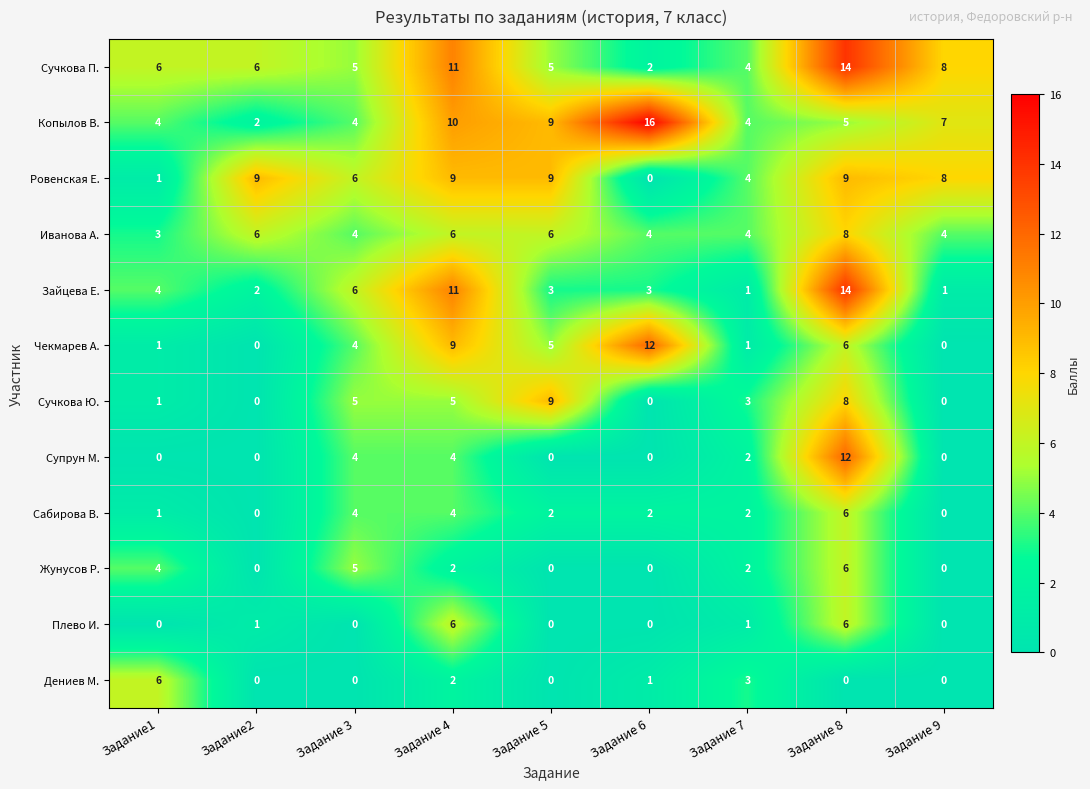

The Зайцева Е. series shows 16 at Задание 4. True or false?

False